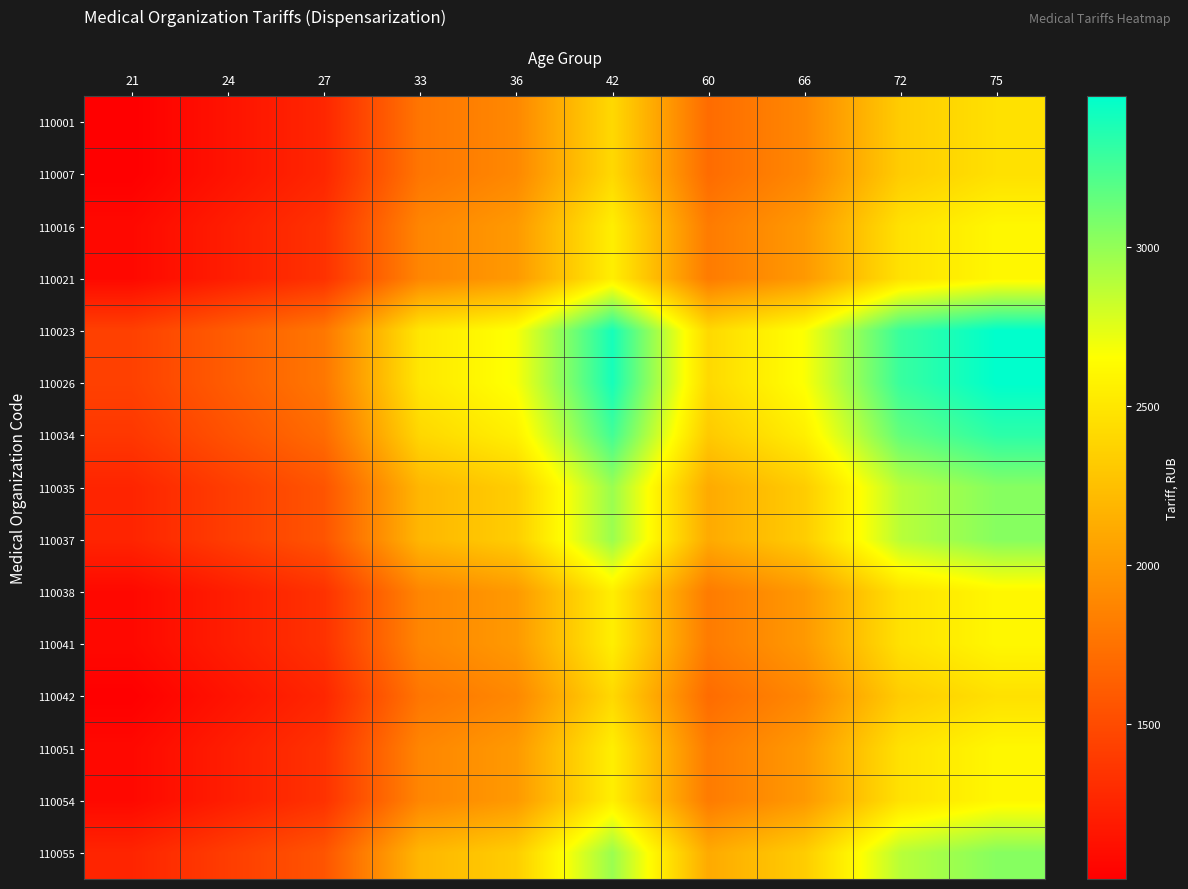

At 33, list the series in order from smallest to largest.

110001, 110007, 110042, 110016, 110021, 110038, 110041, 110051, 110054, 110035, 110037, 110055, 110034, 110023, 110026